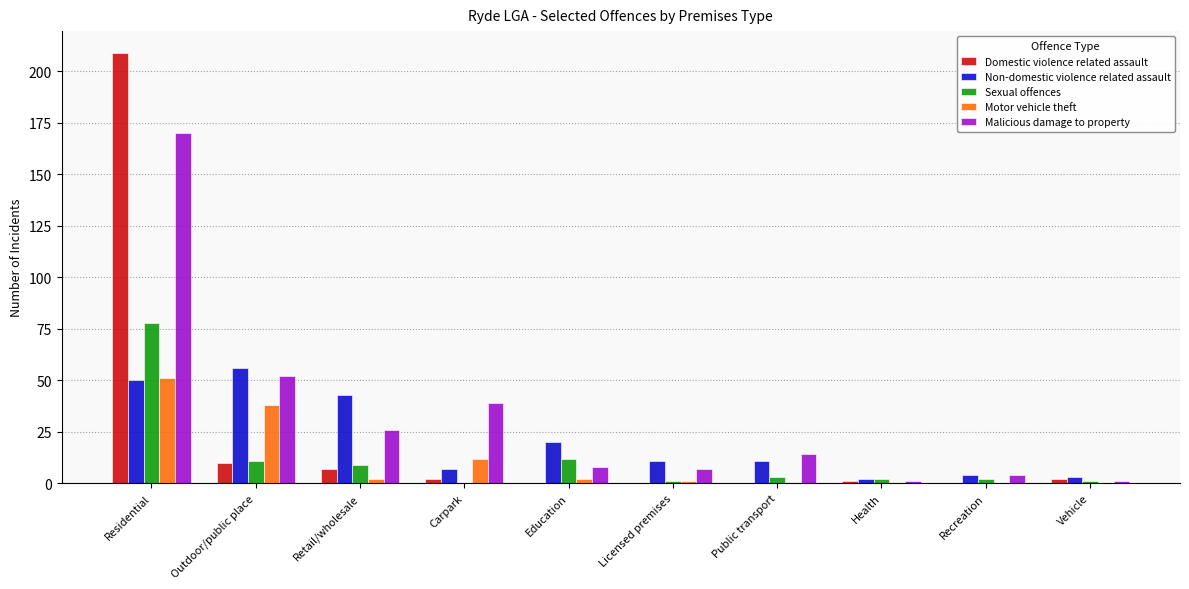

What is the difference between the Non-domestic violence related assault values at Health and Carpark?

5